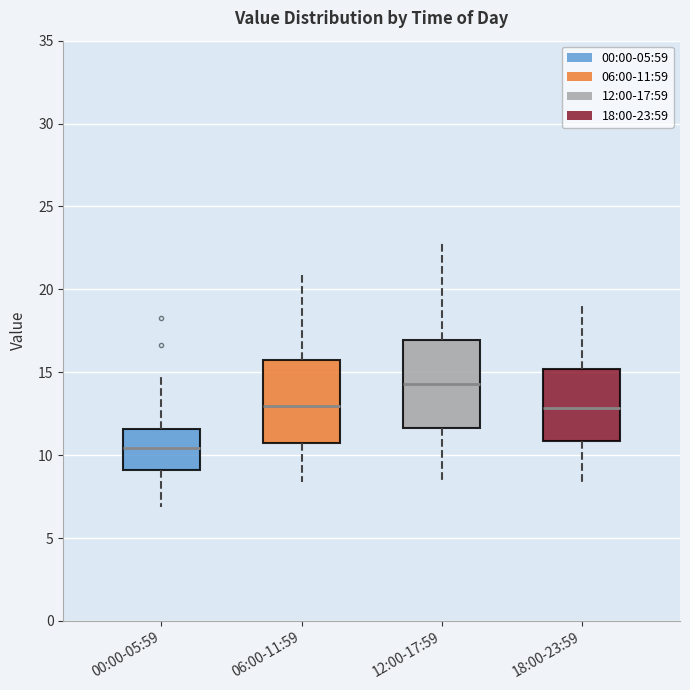

Reading left to right, read every box against the y-axis: the position of its median line, the range the box covers, and the ends of its whiskers. The values are not printed on the chart, so give them approximately, as read against the axis.

00:00-05:59: median 10.5, box 9.0 to 11.5, whiskers 7.0 to 15.0
06:00-11:59: median 13.0, box 11.0 to 15.5, whiskers 8.5 to 21.0
12:00-17:59: median 14.5, box 11.5 to 17.0, whiskers 8.5 to 23.0
18:00-23:59: median 13.0, box 11.0 to 15.0, whiskers 8.5 to 19.0